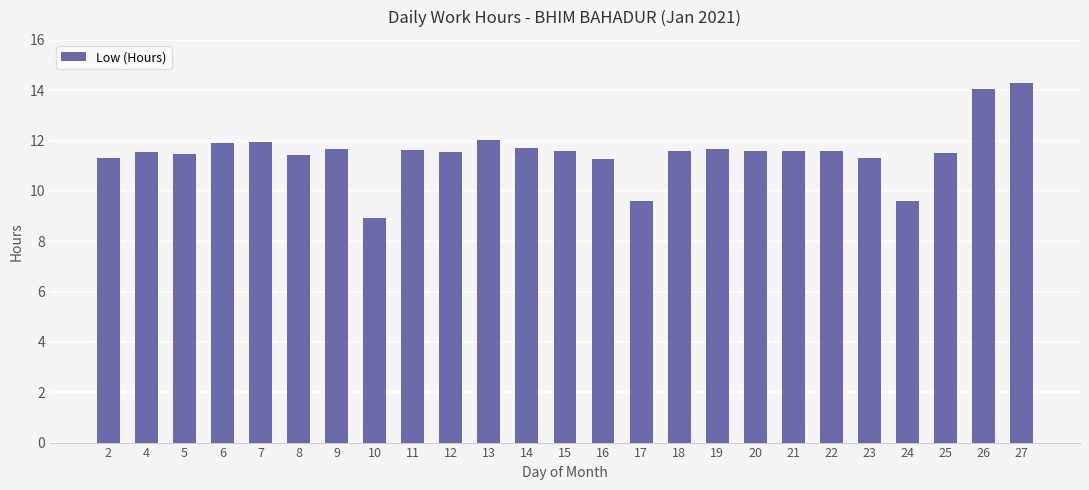

What is the value of the 18th bar from the left?

11.6